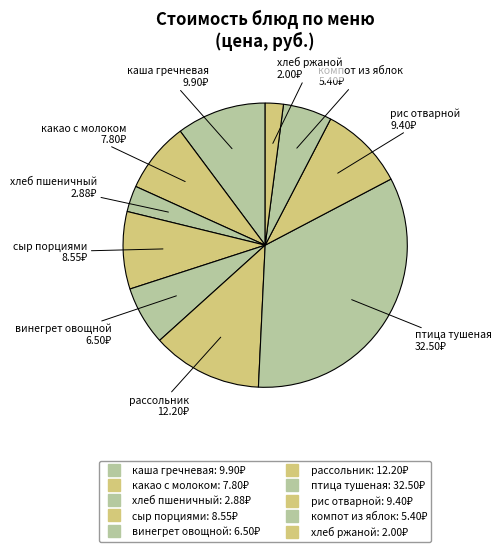

Rank the categories by value from lowest to highest.

хлеб ржаной, хлеб пшеничный, компот из свежих яблок, винегрет овощной, какао с молоком, сыр порциями, рис отварной, каша молочная гречневая с маслом, рассольник Ленинградский со сметаной, птица тушеная голень в сметанном соусе